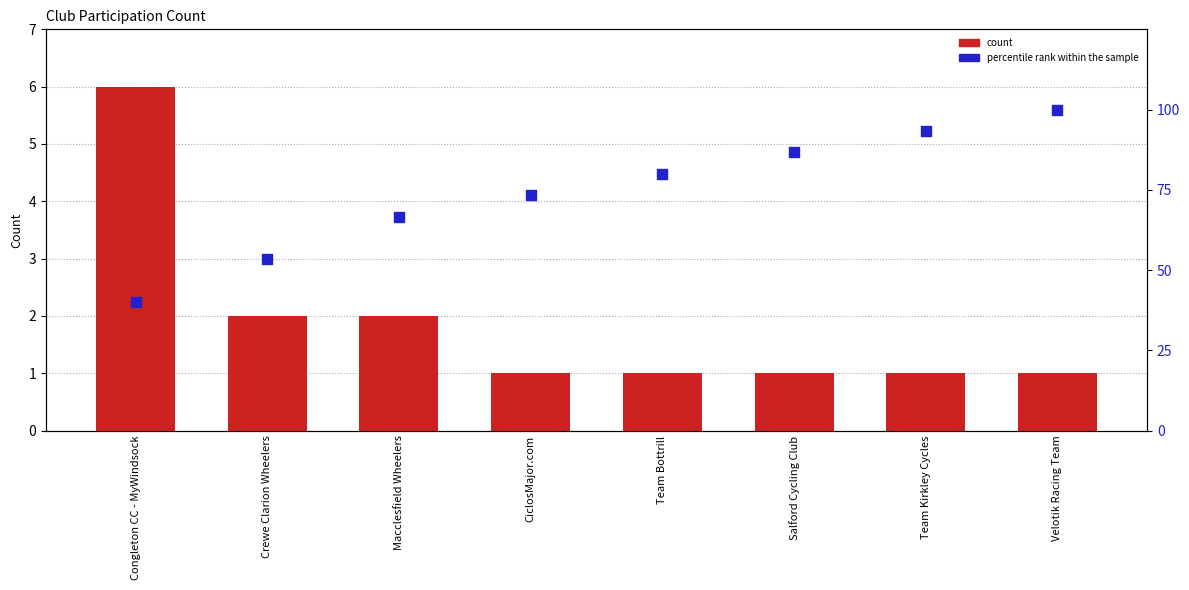

What are all the series names shown in the legend?

count, percentile rank within the sample